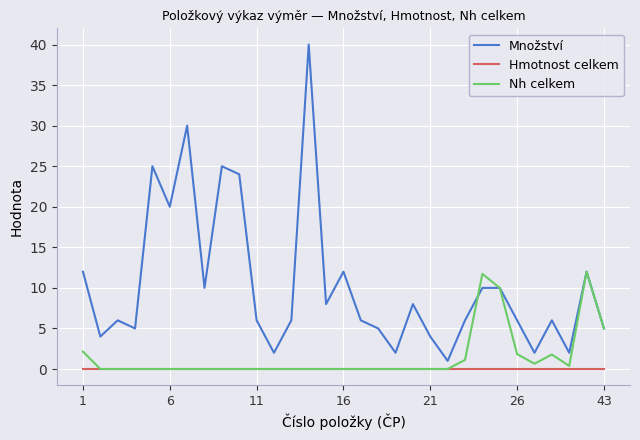

True or false: Nh celkem has more than 0 points higher than both neighbors.

True